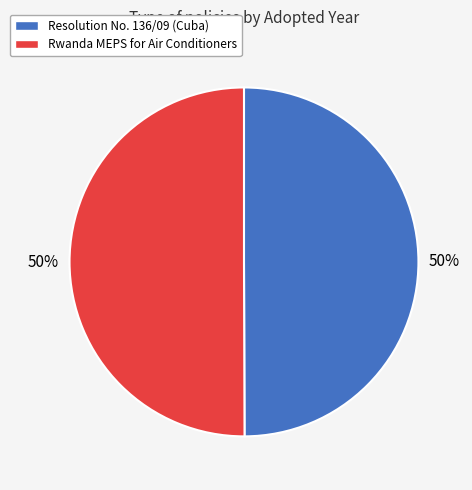

What percentage is the Resolution No. 136/09 (Cuba) slice, to the nearest percent?

50%